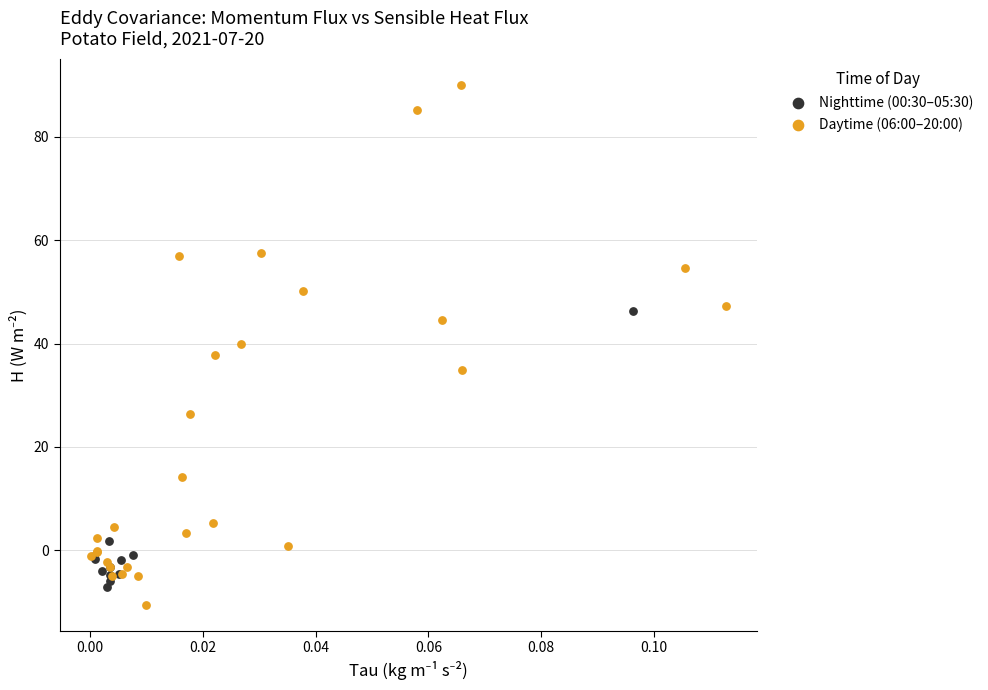

Which series contains the lowest Y value?

Daytime (06:00–20:00)